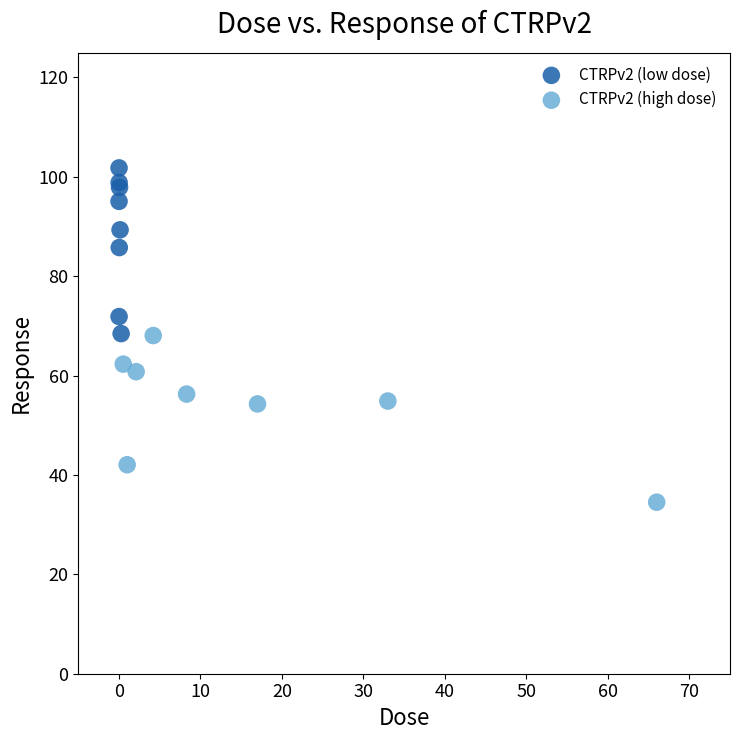

Which series contains the lowest Y value?

CTRPv2 (high dose)